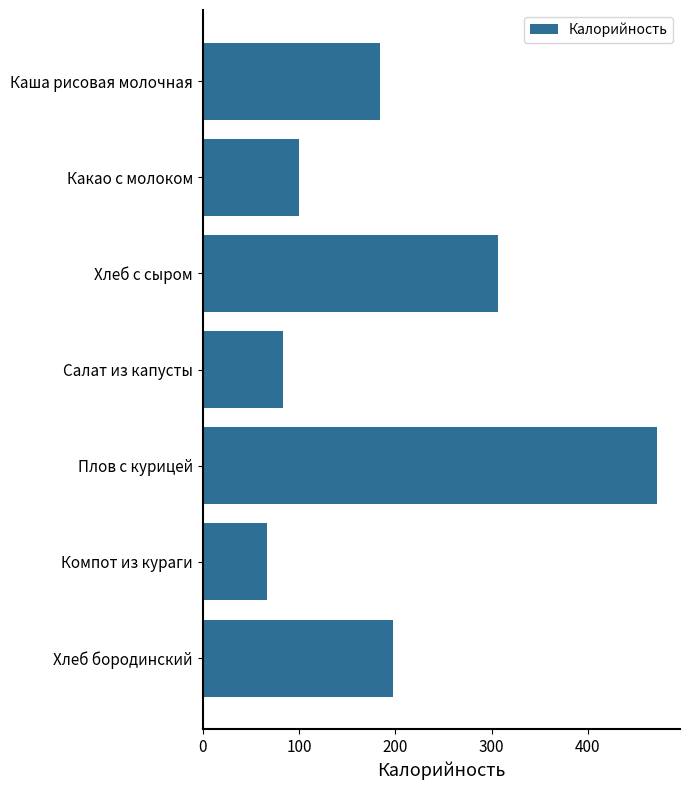

What is the average value?

201.6